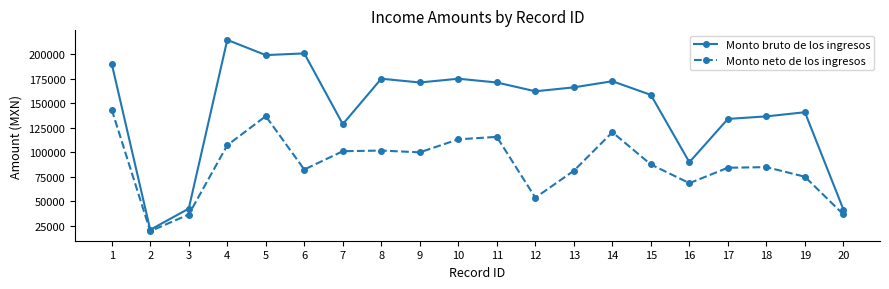

Which series has the largest range (max minus min)?

Monto bruto de los ingresos